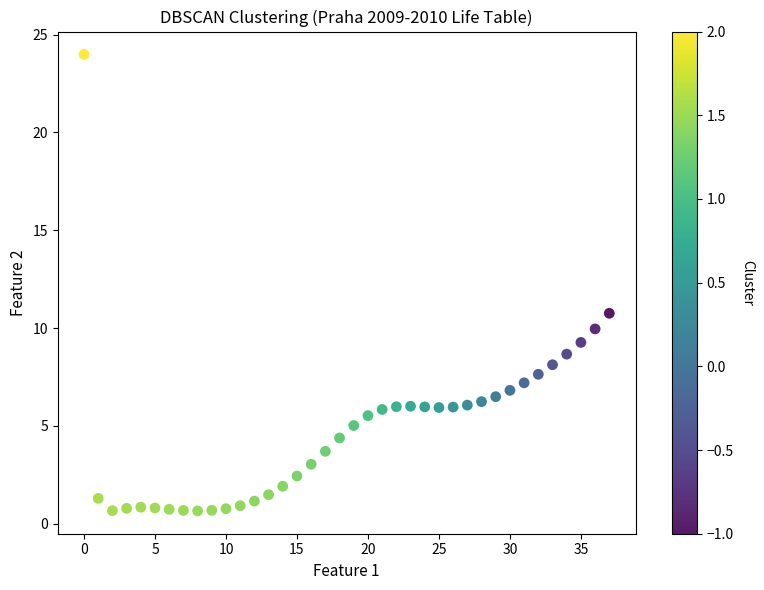

What is the range of Y values (max minus min)?

23.3